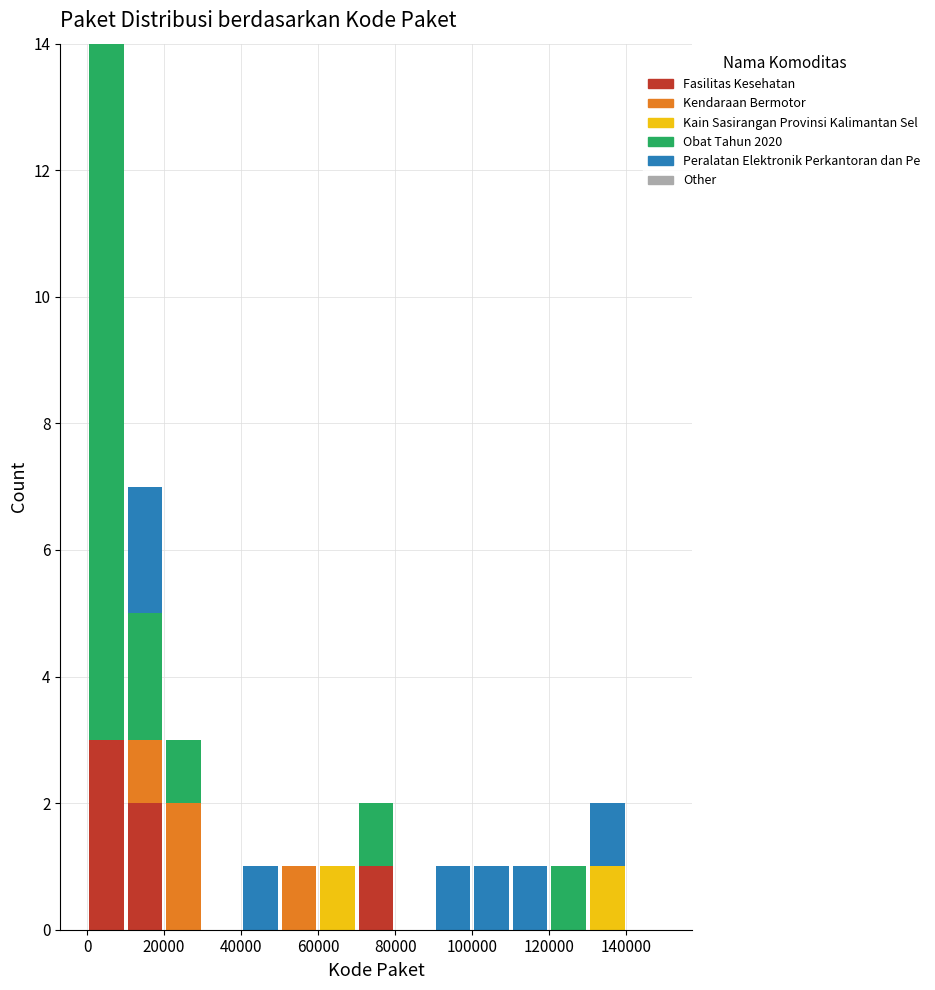

Reading left to right, list every stacked bar in this chart as the range it spans on the x-axis followed by its total height. The values are not printed on the chart, so give them approximately, as read against the axis.

0 to 10000: 14
10000 to 20000: 7
20000 to 30000: 3
30000 to 40000: 0
40000 to 50000: 1
50000 to 60000: 1
60000 to 70000: 1
70000 to 80000: 2
80000 to 90000: 0
90000 to 100000: 1
100000 to 110000: 1
110000 to 120000: 1
120000 to 130000: 1
130000 to 140000: 2
140000 to 150000: 0